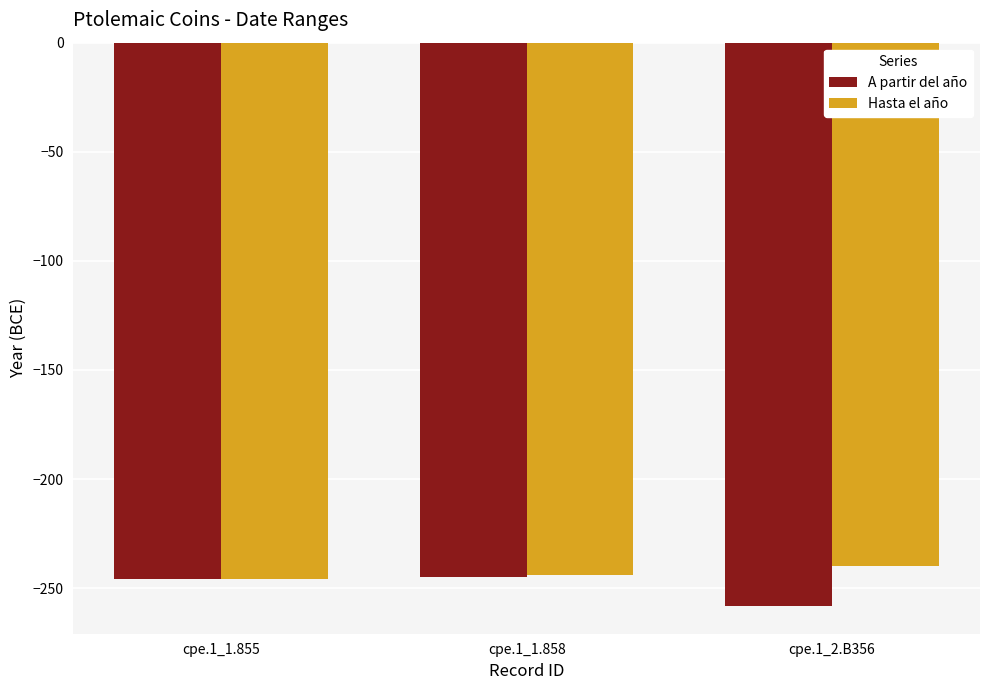

Between cpe.1_1.858 and cpe.1_2.B356, which series saw the biggest shift?

A partir del año